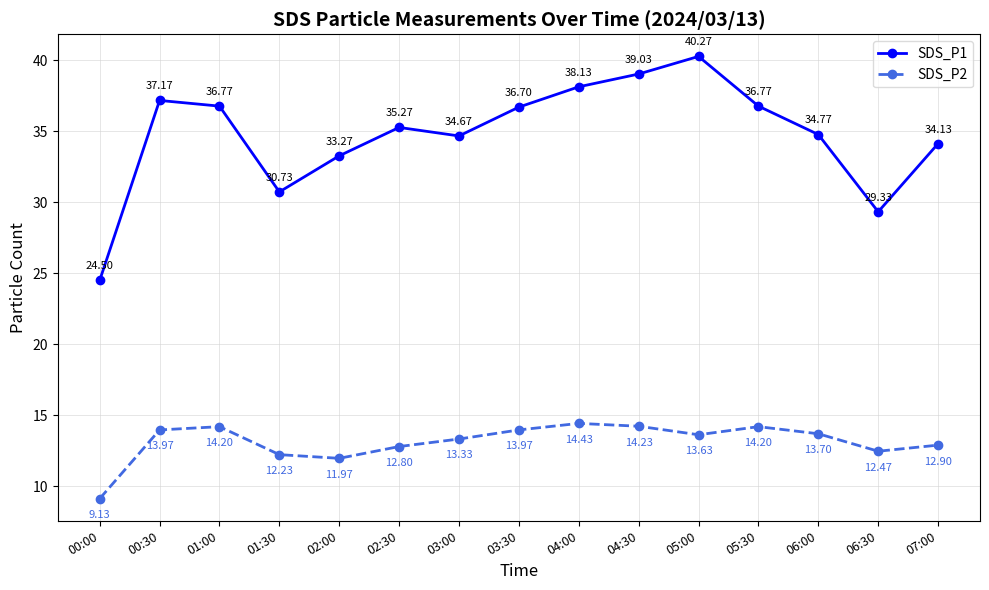

The SDS_P1 series shows 61.7 at 06:00. True or false?

False